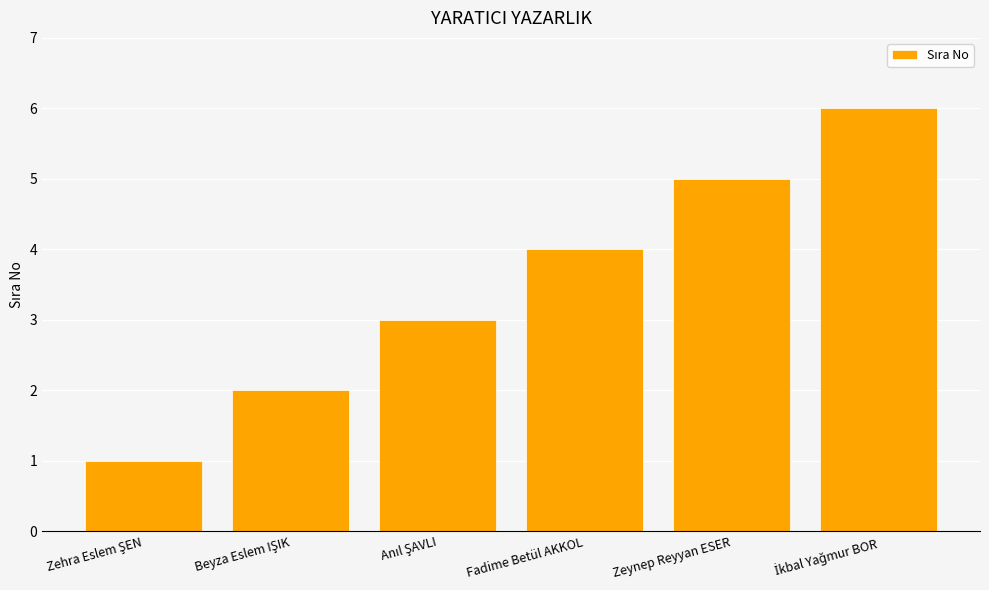

What is the difference between the second highest and minimum values?

4